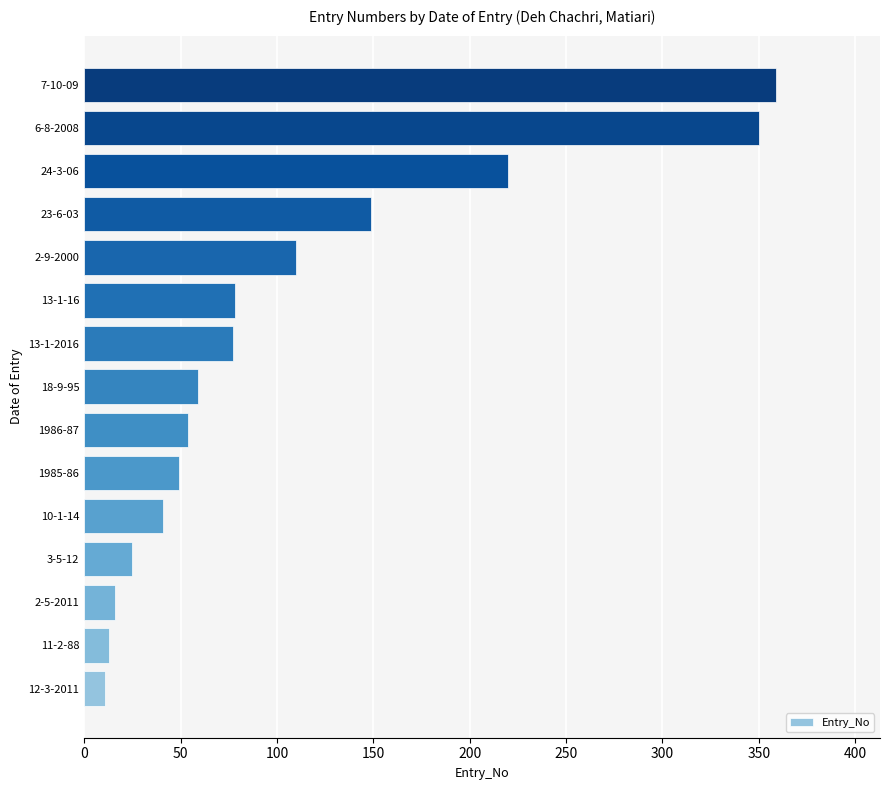

Between 24-3-06 and 2-9-2000, which is larger?

24-3-06